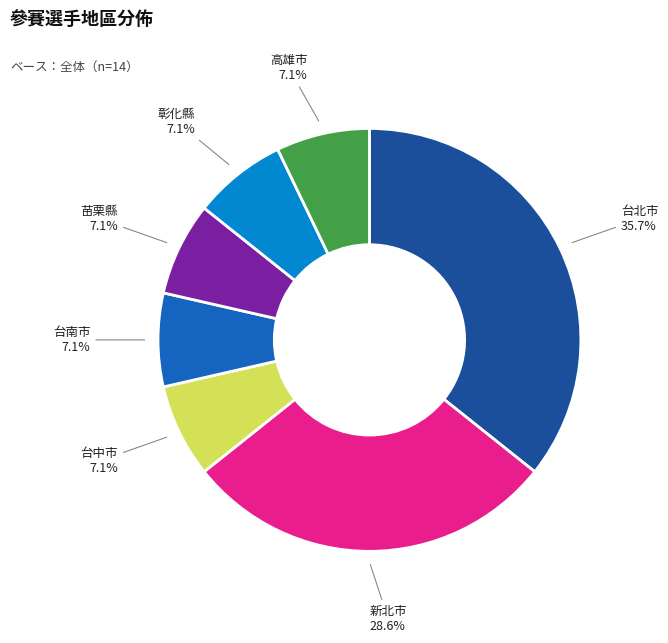

To the nearest percent, what is the combined percentage of 台北市 and 彰化縣?

43%